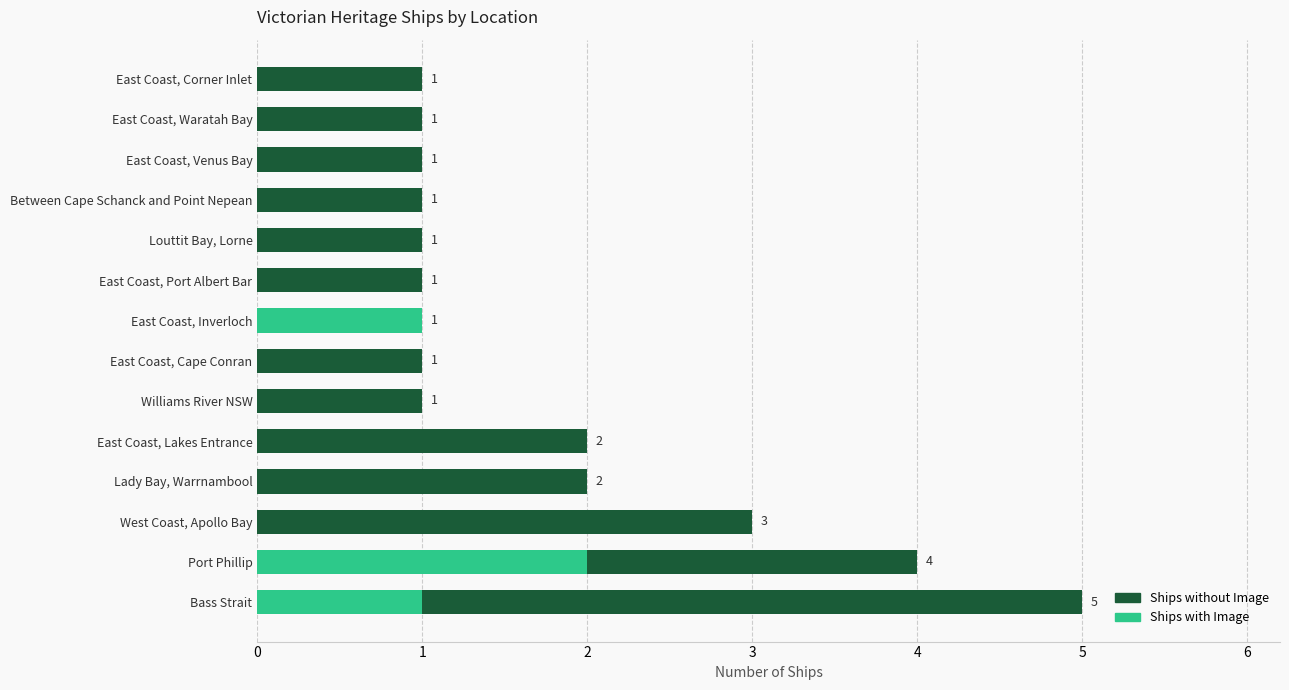

How many categories are shown in the chart?

14